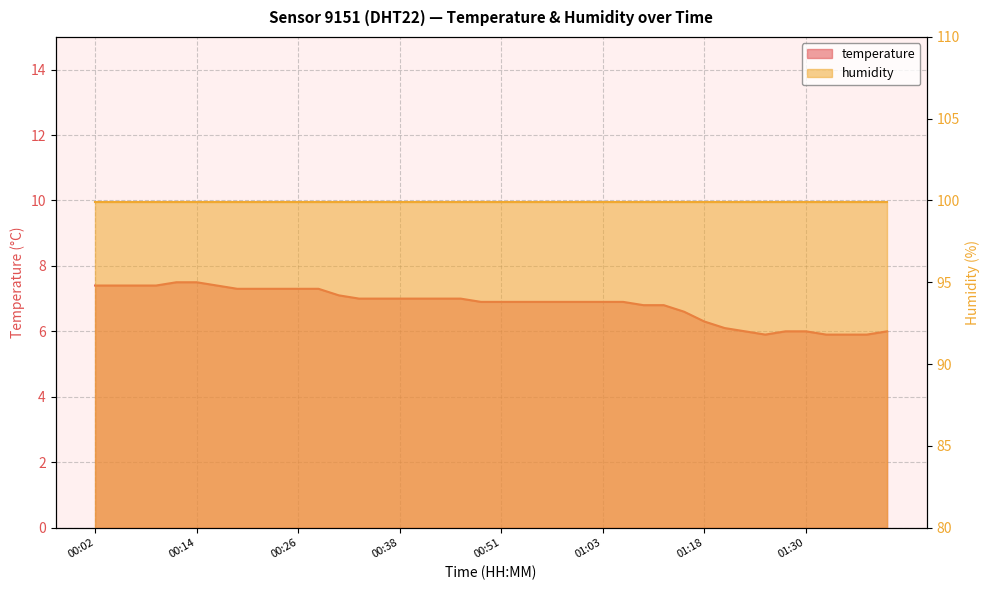

At which category does the chart reach its minimum across all series?

01:25